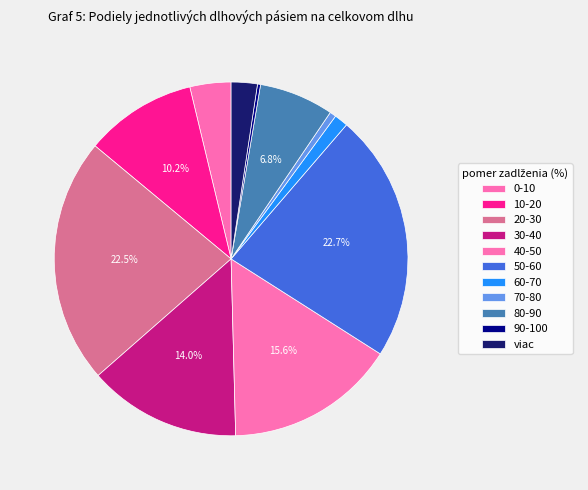

Is it true that 70-80 is 1% of the pie?

True